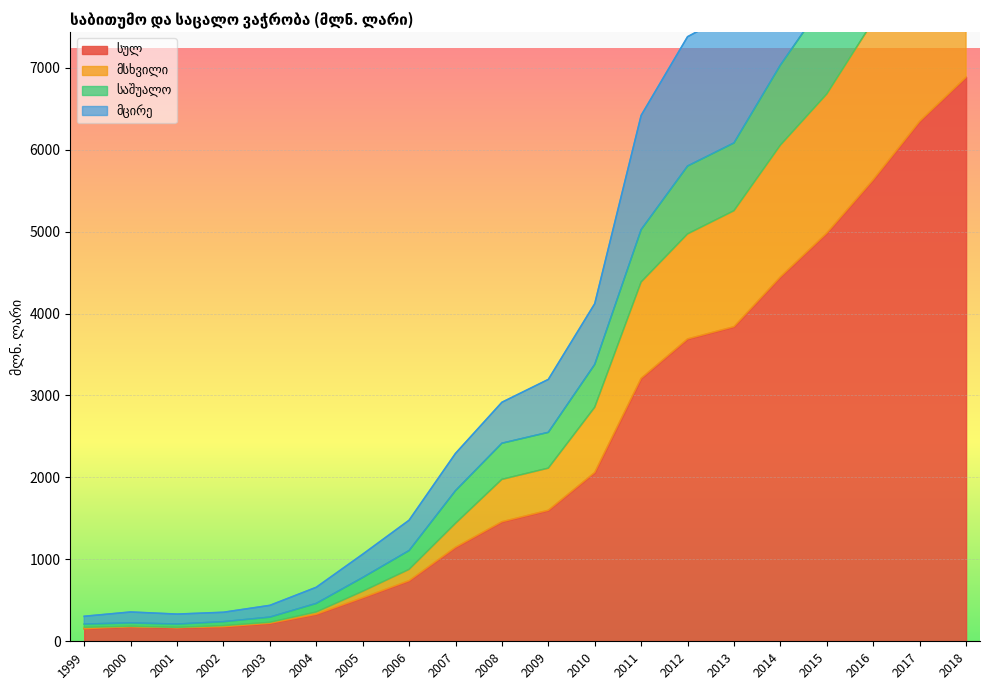

Read the სულ value at 2007.

1146.4